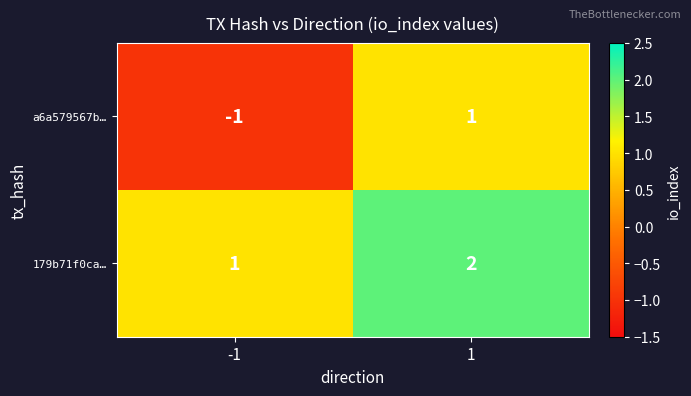

At -1, list the series in order from largest to smallest.

179b71f0ca…, a6a579567b…